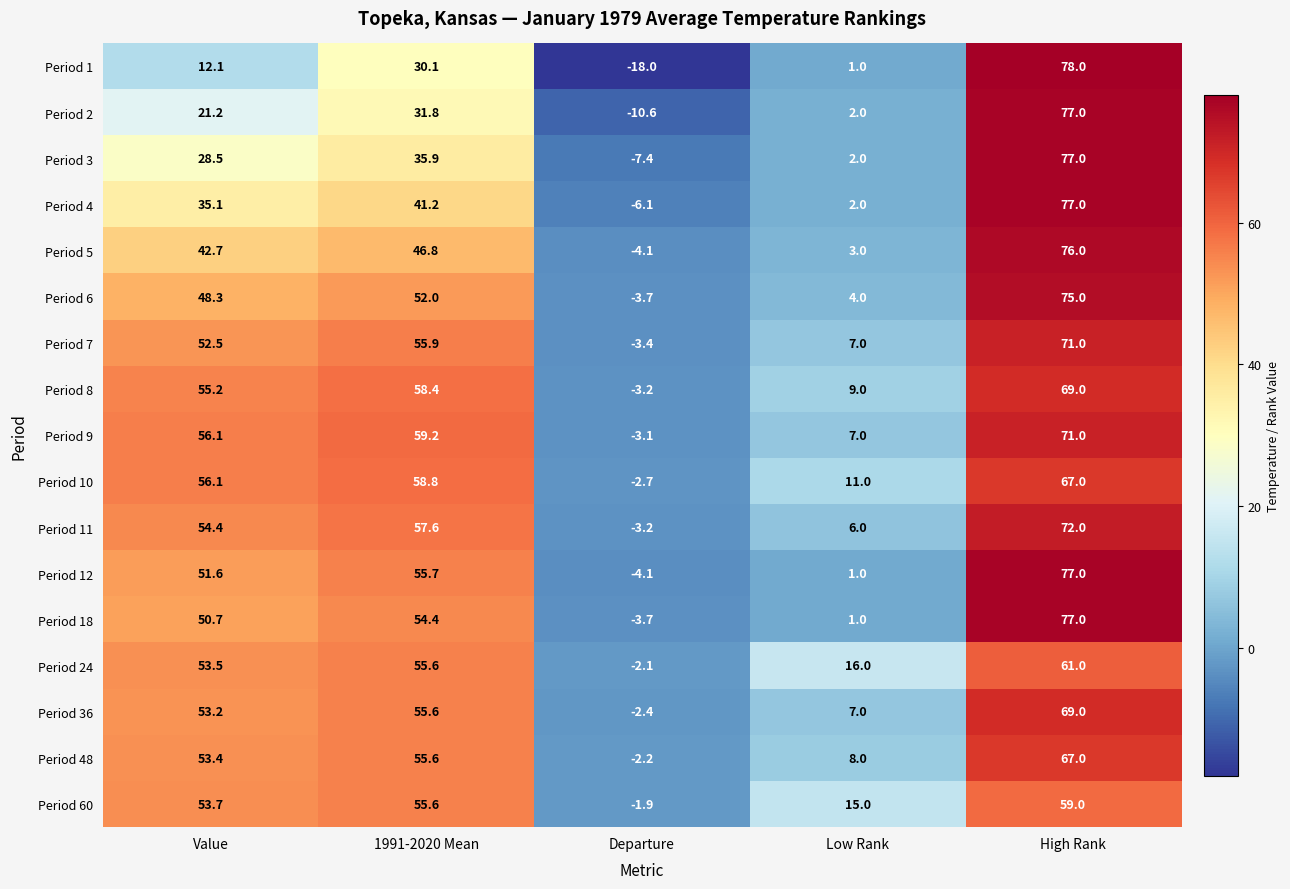

List the labels in order of Period 5 value, smallest first.

Departure, Low Rank, Value, 1991-2020 Mean, High Rank